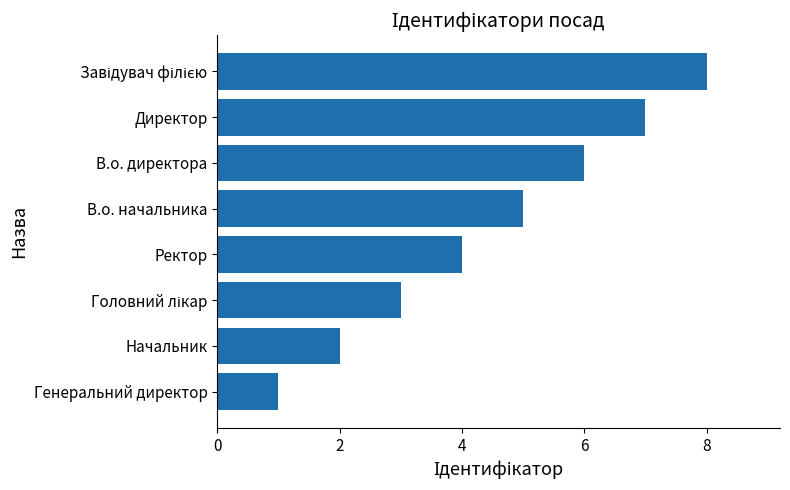

The chart shows a value of 1 at Генеральний директор. True or false?

True